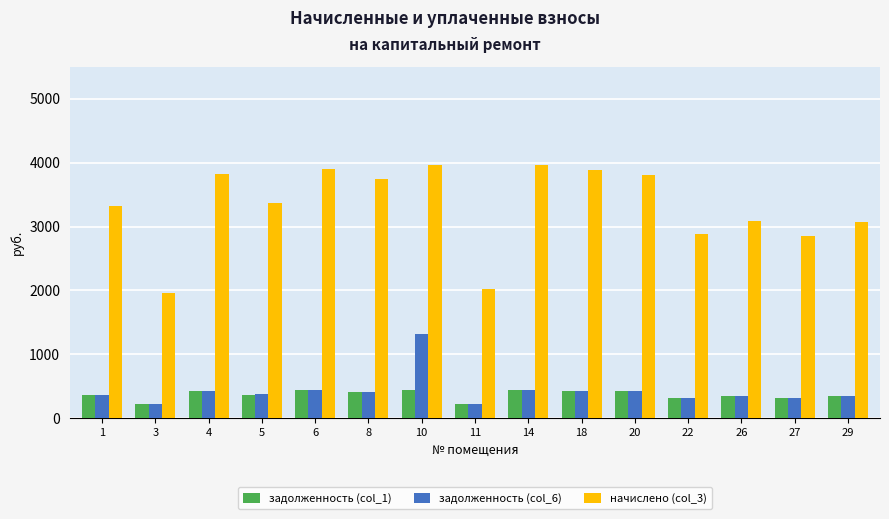

Where does the задолженность (col_6) series first go above 373?

4